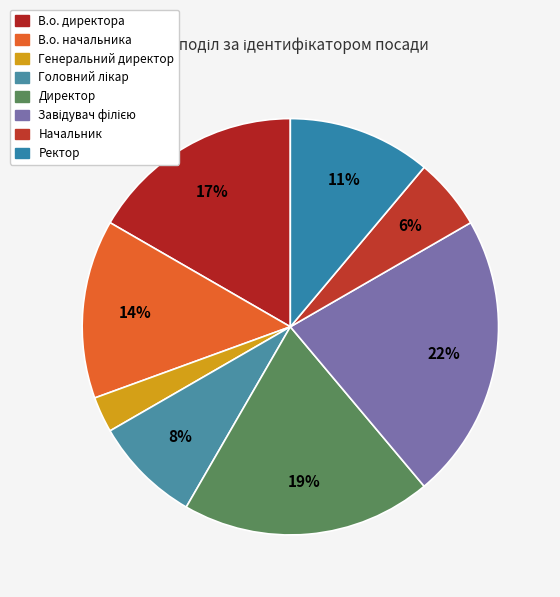

To the nearest percent, what is the average slice percentage?

12%